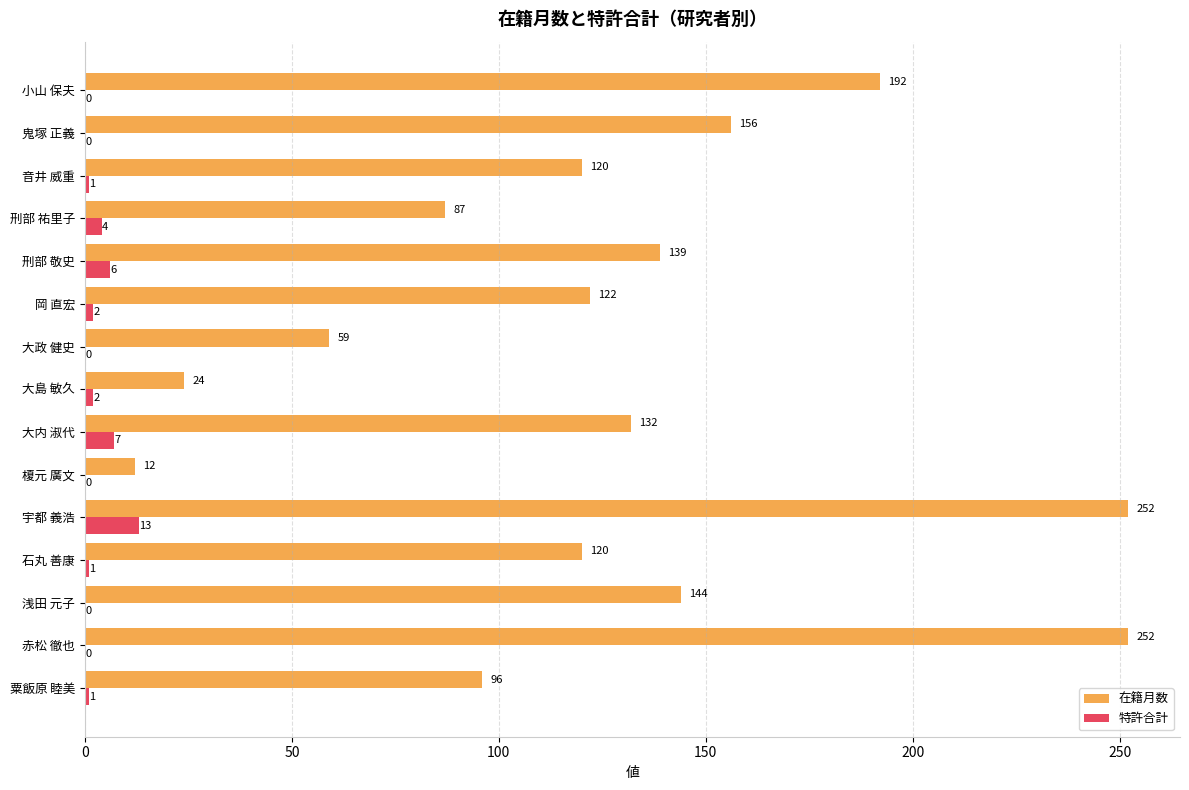

True or false: 特許合計 has a value of 0 at 小山 保夫.

True